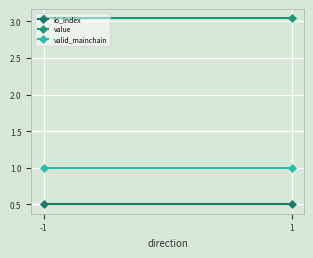

What is the approximate value of valid_mainchain at 1?

1.0